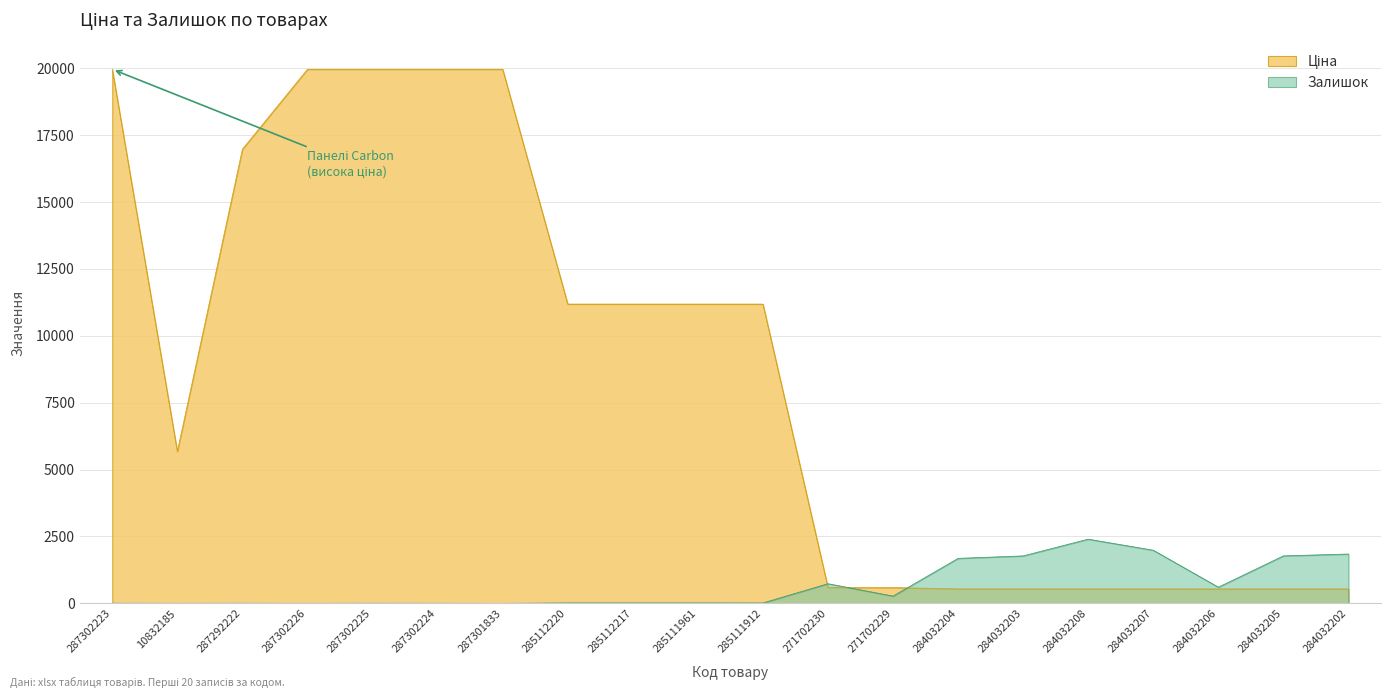

Rank the series at 287302224 from highest to lowest value.

Ціна, Залишок